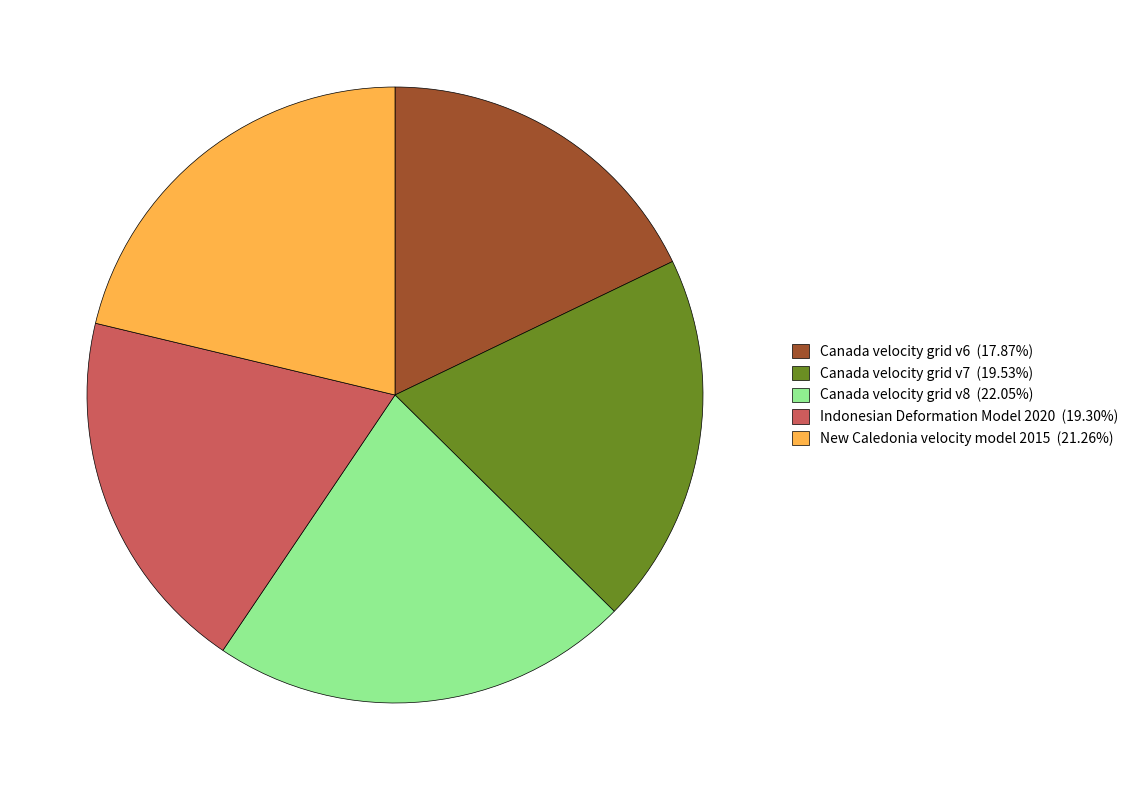

Is Canada velocity grid v8 (22.05%) the majority of the pie?

No